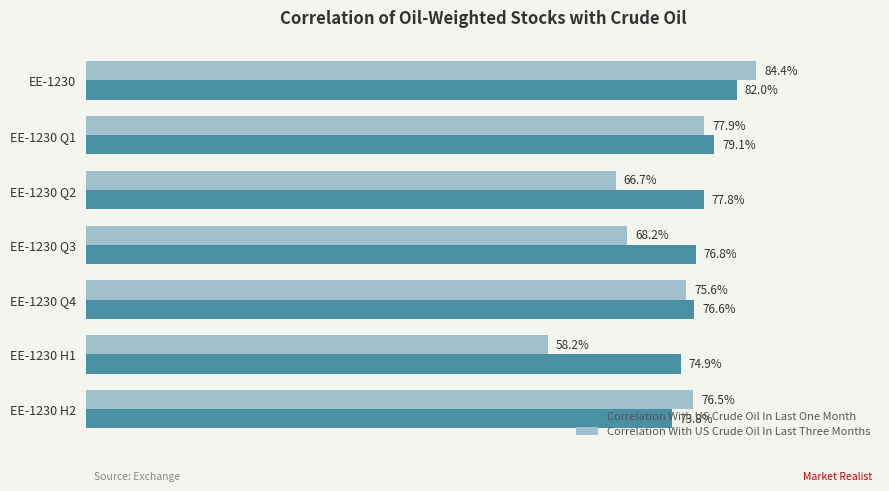

Rank the series by their maximum value, from lowest to highest.

Correlation With US Crude Oil In Last One Month, Correlation With US Crude Oil In Last Three Months